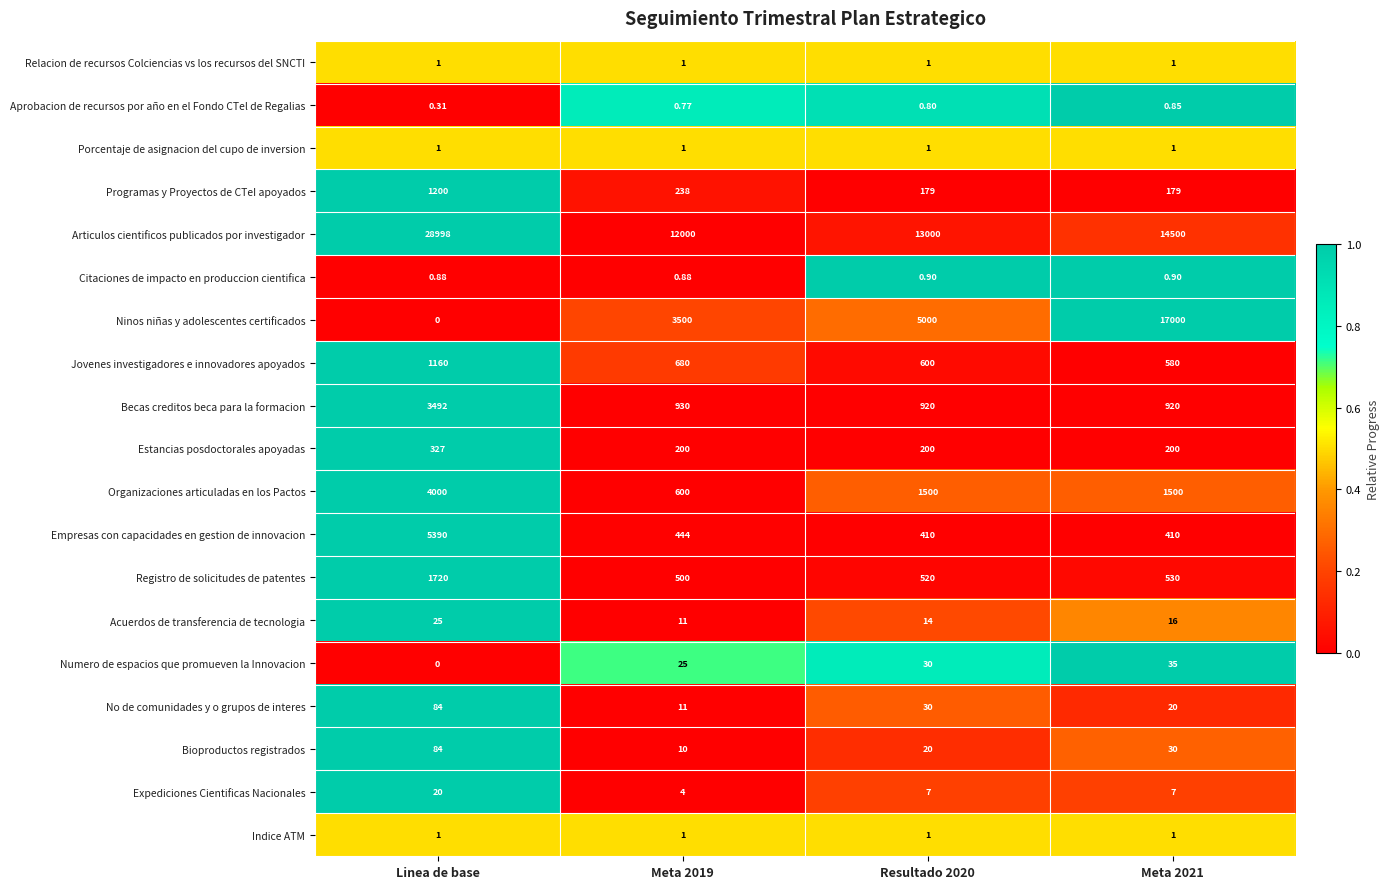

At which category does the chart reach its peak across all series?

Linea de base